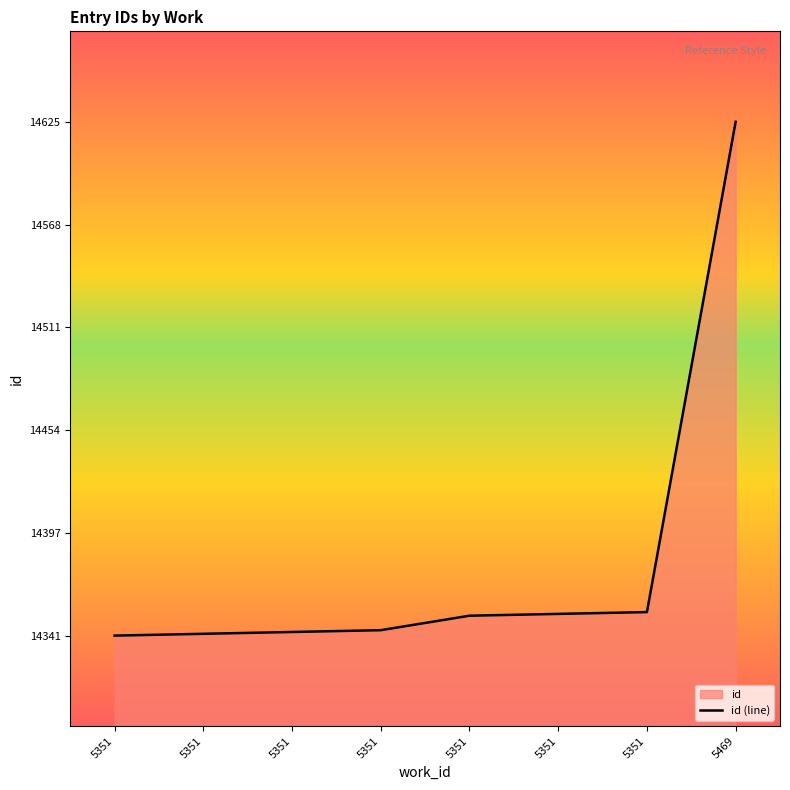

At which category does the chart reach its peak across all series?

5469